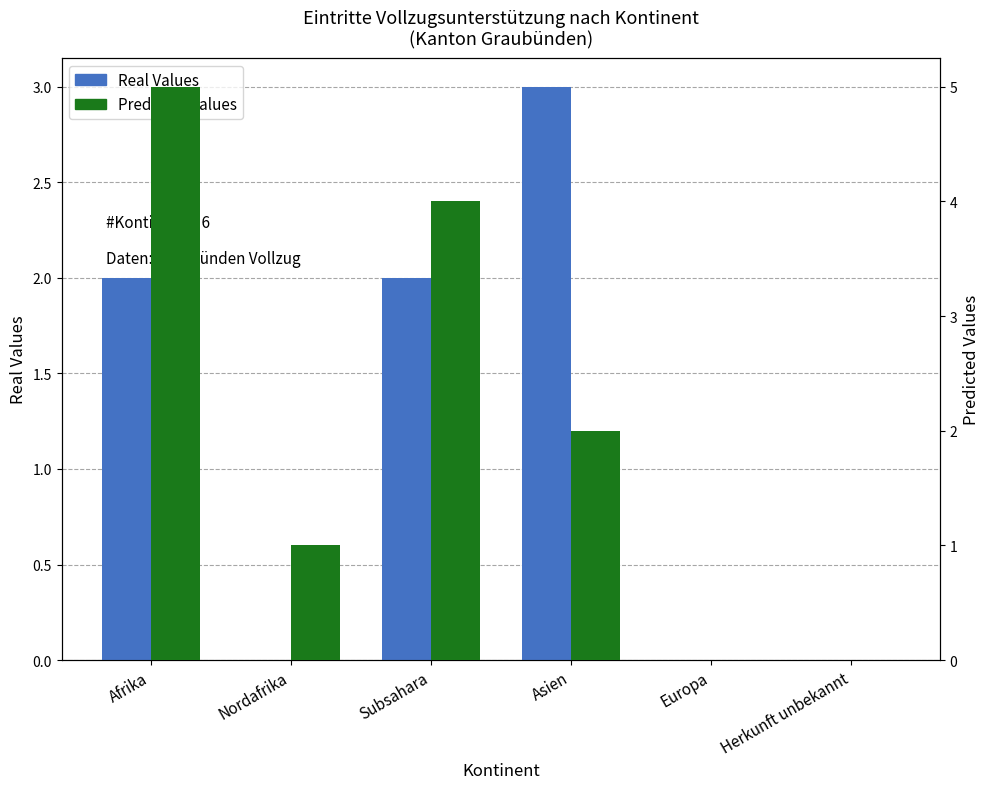

At which label does Real Values reach its minimum?

Nordafrika